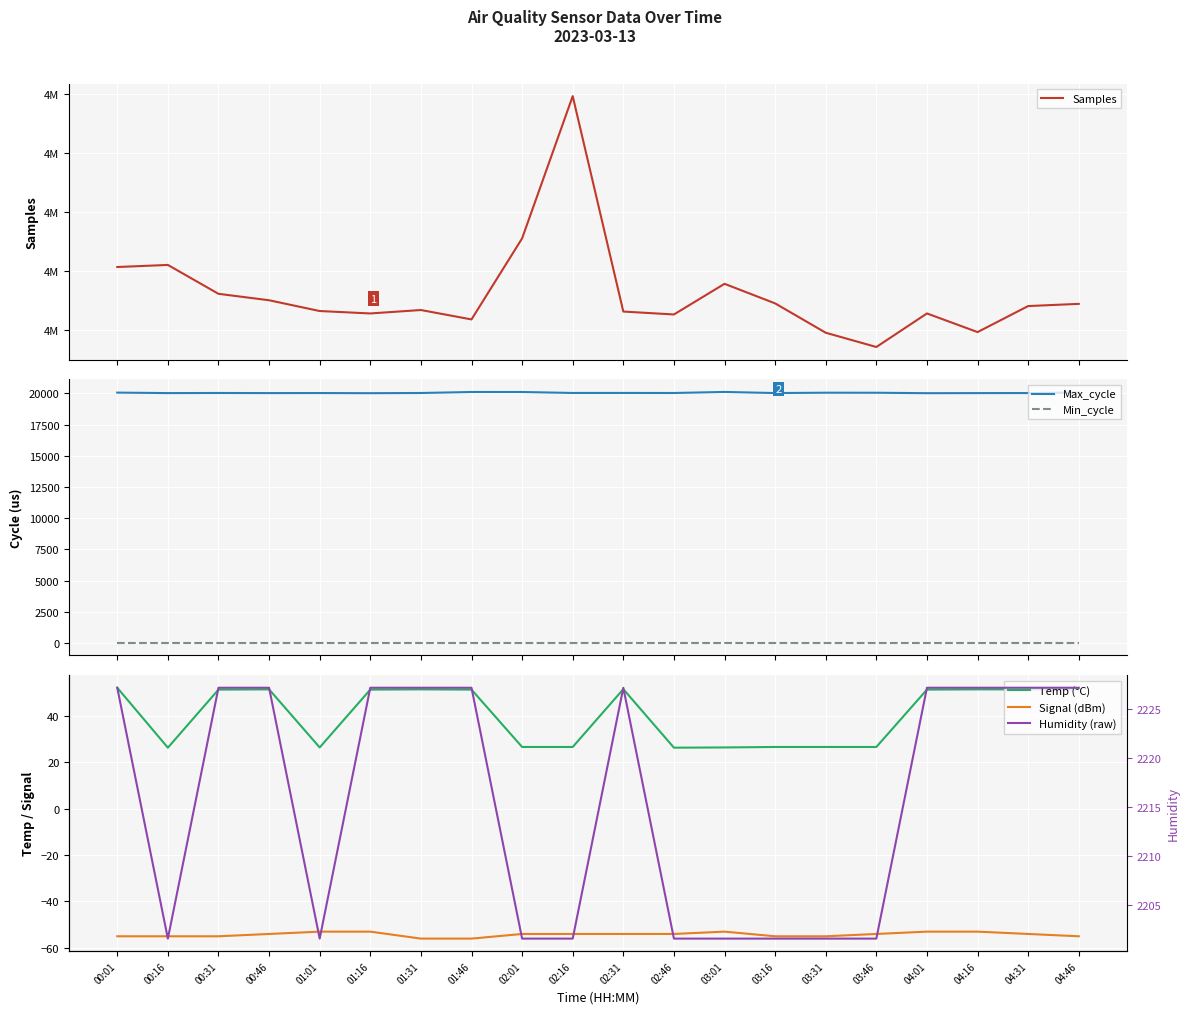

Between 00:01 and 02:01, which series saw the biggest shift?

Samples